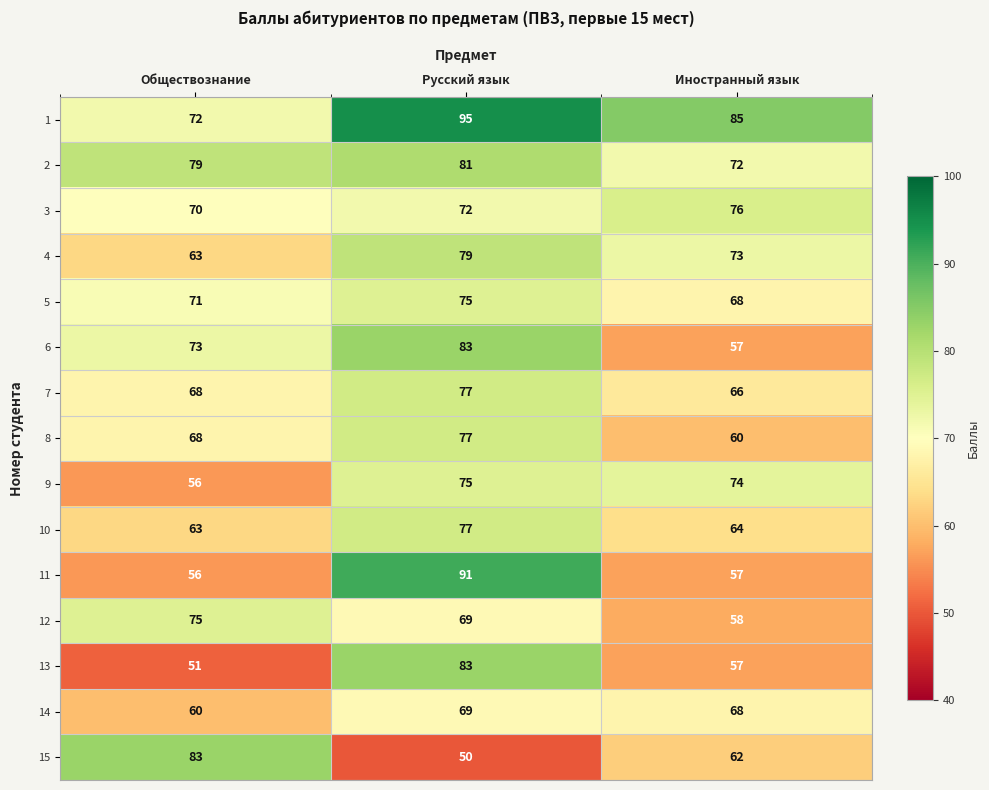

How many series are shown in this chart?

15